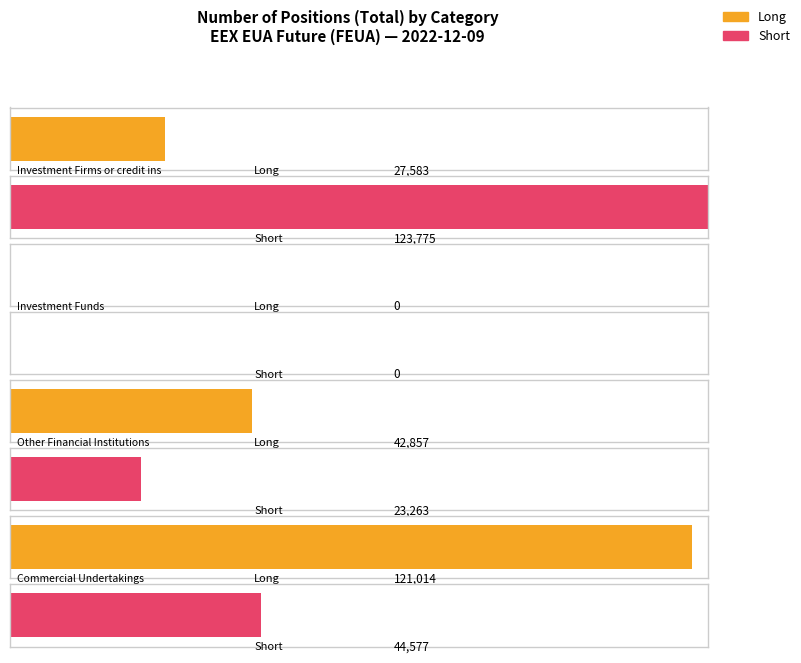

Reading left to right, transcribe all the data shown in this chart.

Long: Investment Firms or credit institutions=27583	Investment Funds=0	Other Financial Institutions=42857	Commercial Undertakings=121014
Short: Investment Firms or credit institutions=123775	Investment Funds=0	Other Financial Institutions=23263	Commercial Undertakings=44577